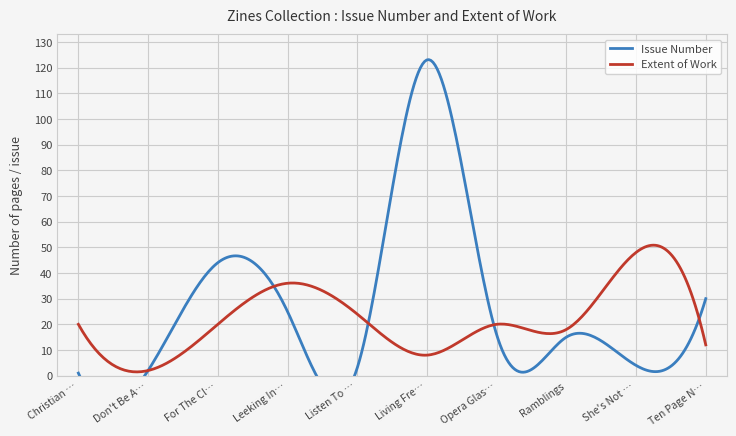

How many lines are shown in the chart?

2